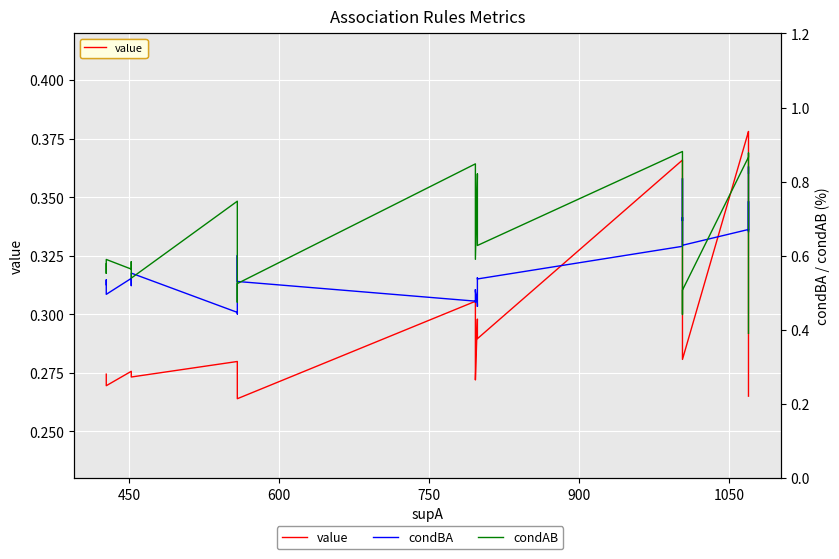

Which series has the largest total across all categories?

condAB